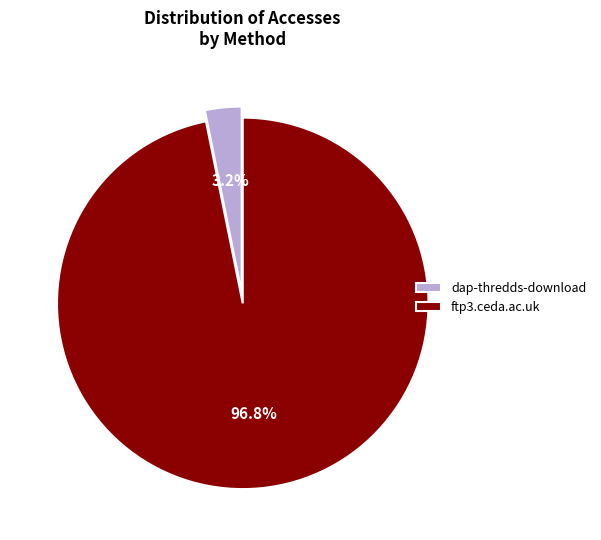

To the nearest percent, what is the average slice percentage?

50%